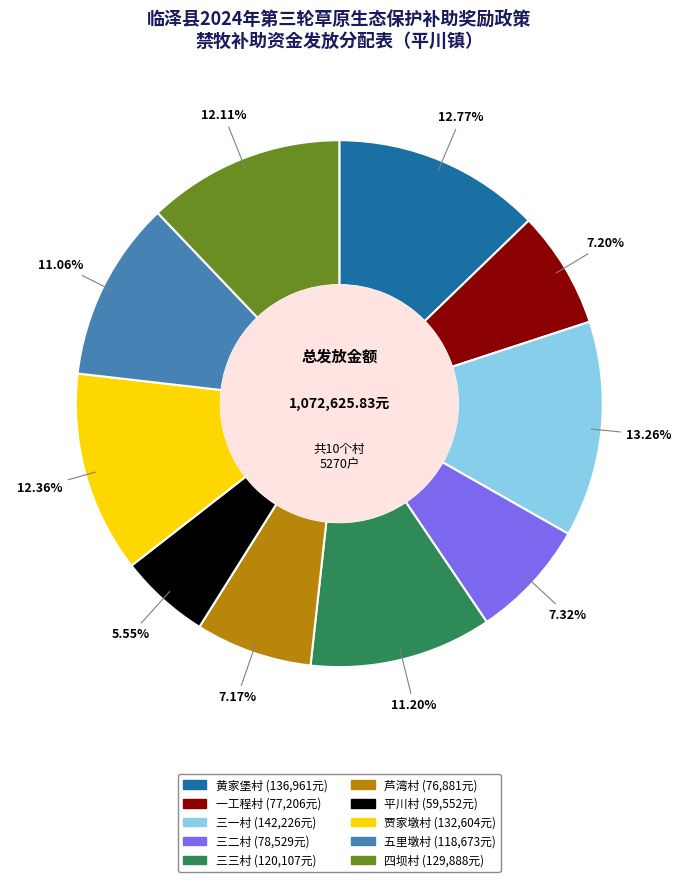

What is the smallest slice in the pie chart?

平川村